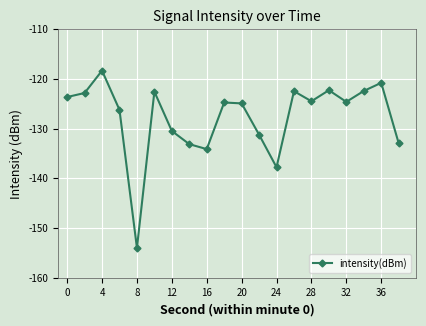

True or false: there are more than 0 points higher than both neighbors.

True